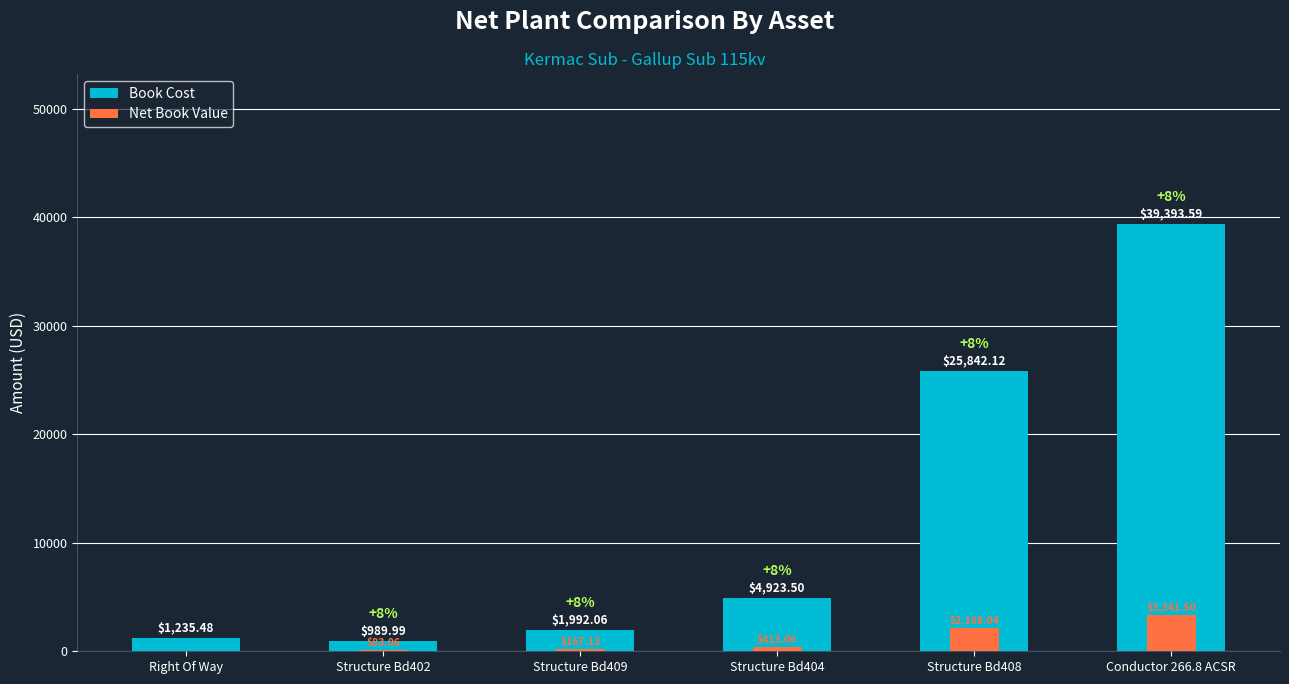

At which label is Book Cost closest to 20191?

Structure Bd408